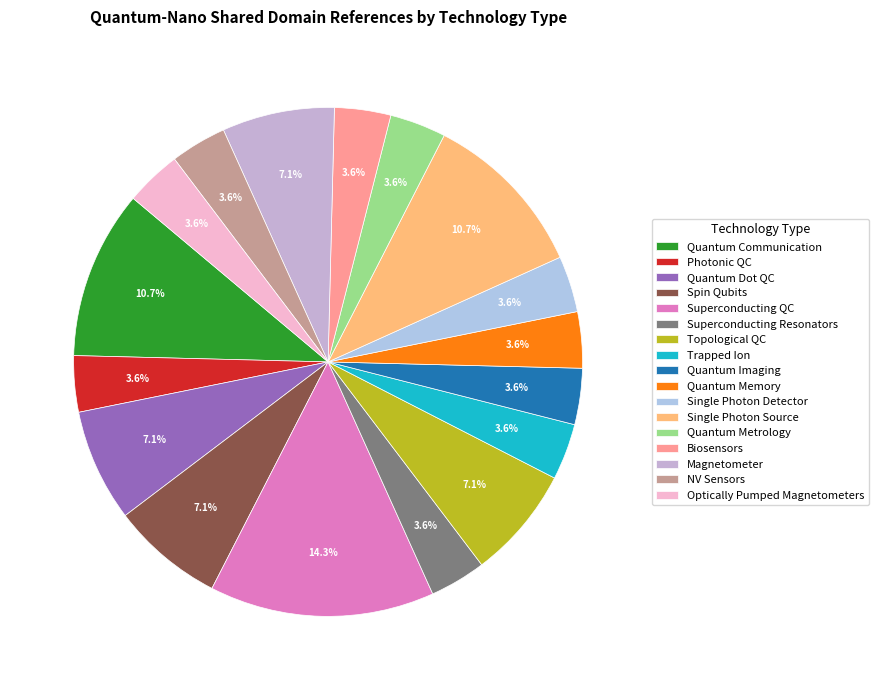

Is there any slice that represents more than half of the pie?

No